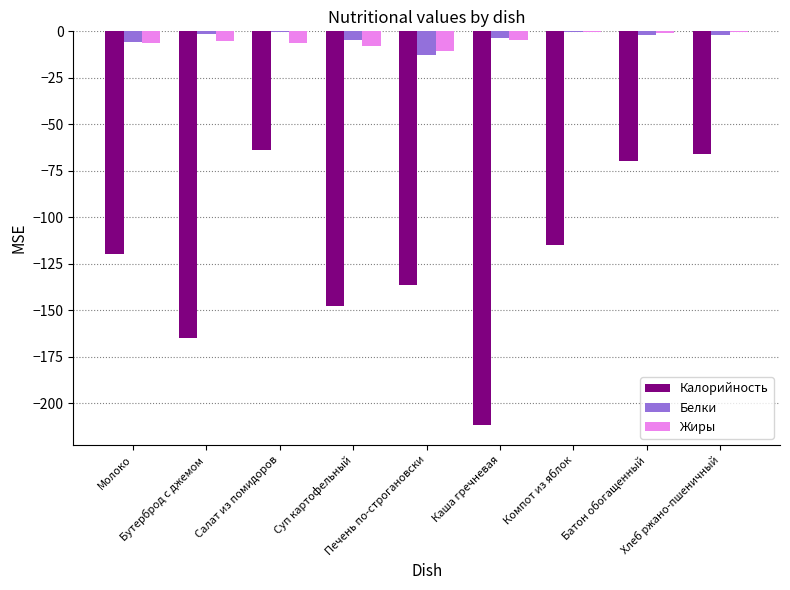

Reading left to right, transcribe all the data shown in this chart.

Калорийность: Молоко=-120.0	Бутерброд с джемом=-165.0	Салат из помидоров=-63.6	Суп картофельный=-147.9	Печень по-строгановски=-136.7	Каша гречневая=-212.0	Компот из яблок=-115.0	Батон обогащенный=-70.0	Хлеб ржано-пшеничный=-66.0
Белки: Молоко=-5.8	Бутерброд с джемом=-1.5	Салат из помидоров=-0.5	Суп картофельный=-4.6	Печень по-строгановски=-12.9	Каша гречневая=-3.6	Компот из яблок=-0.2	Батон обогащенный=-2.0	Хлеб ржано-пшеничный=-1.9
Жиры: Молоко=-6.4	Бутерброд с джемом=-5.4	Салат из помидоров=-6.1	Суп картофельный=-8.0	Печень по-строгановски=-10.6	Каша гречневая=-4.6	Компот из яблок=-0.2	Батон обогащенный=-0.9	Хлеб ржано-пшеничный=-0.3